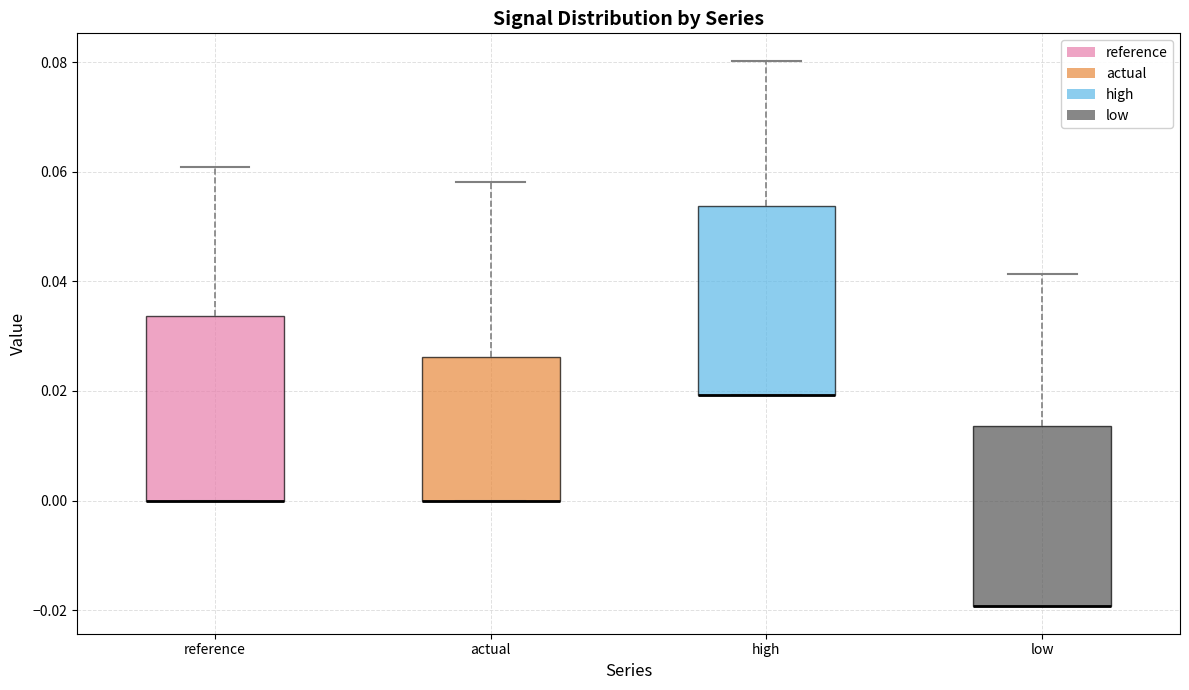

Reading left to right, read every box against the y-axis: the position of its median line, the range the box covers, and the ends of its whiskers. The values are not printed on the chart, so give them approximately, as read against the axis.

reference: median 0.000 (drawn on the box's lower edge), box 0.000 to 0.034, whiskers 0.000 to 0.060
actual: median 0.000 (drawn on the box's lower edge), box 0.000 to 0.026, whiskers 0.000 to 0.058
high: median 0.020 (drawn on the box's lower edge), box 0.020 to 0.054, whiskers 0.020 to 0.080
low: median -0.020 (drawn on the box's lower edge), box -0.020 to 0.014, whiskers -0.020 to 0.042